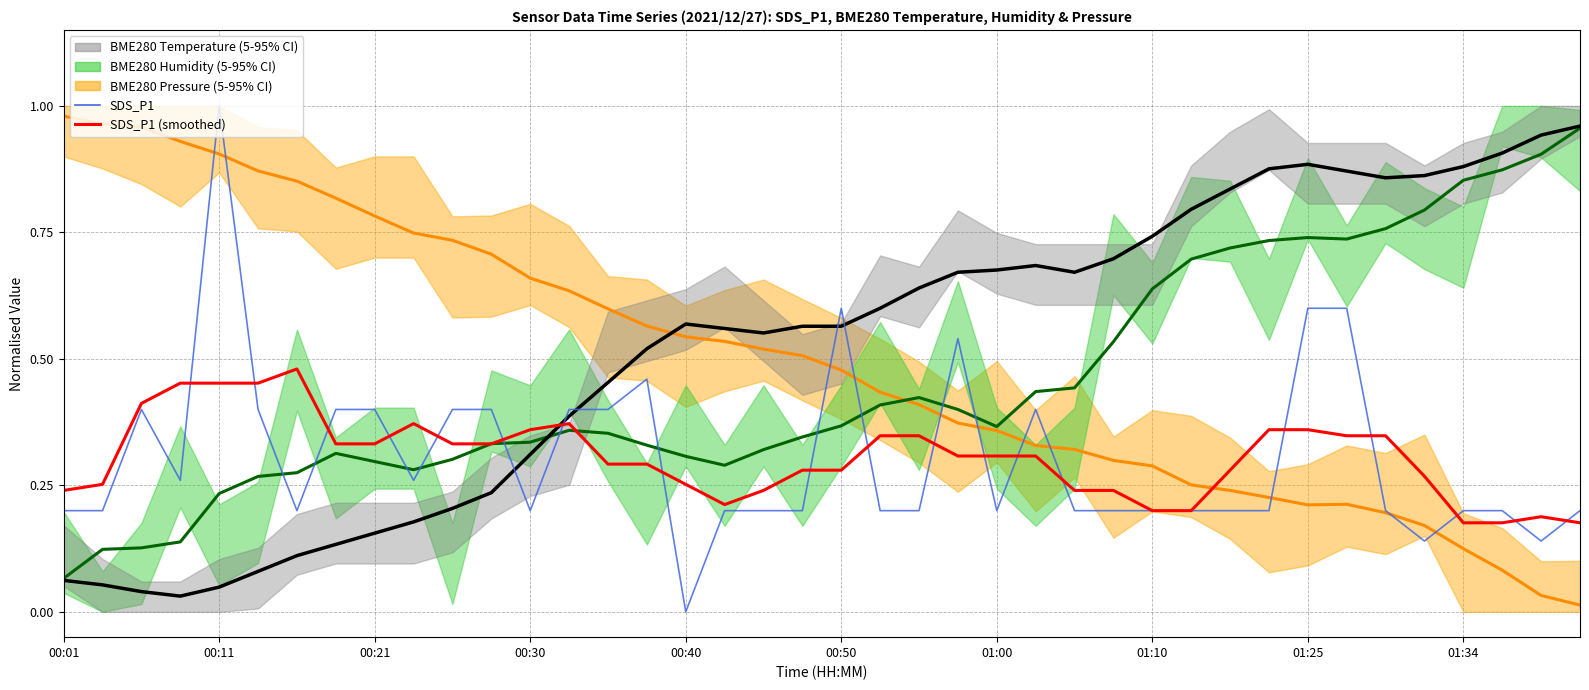

Is this an area chart (filled region under the line)?

No